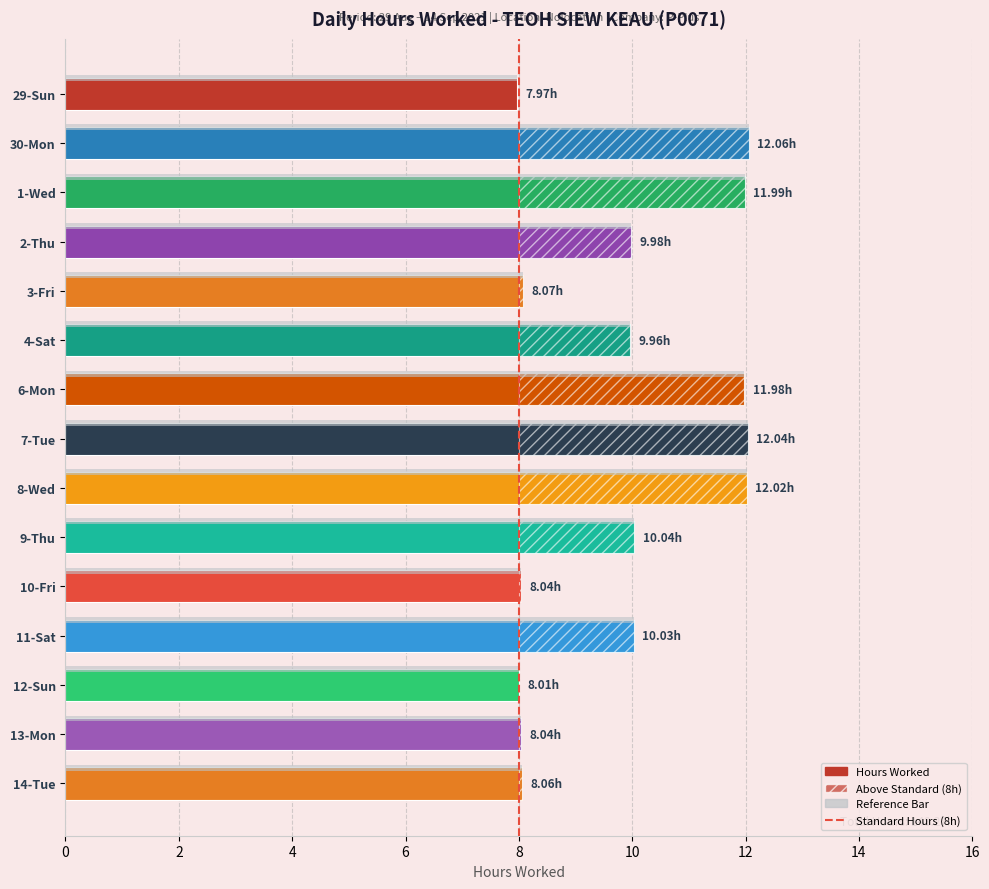

Does the chart contain stacked bars?

No